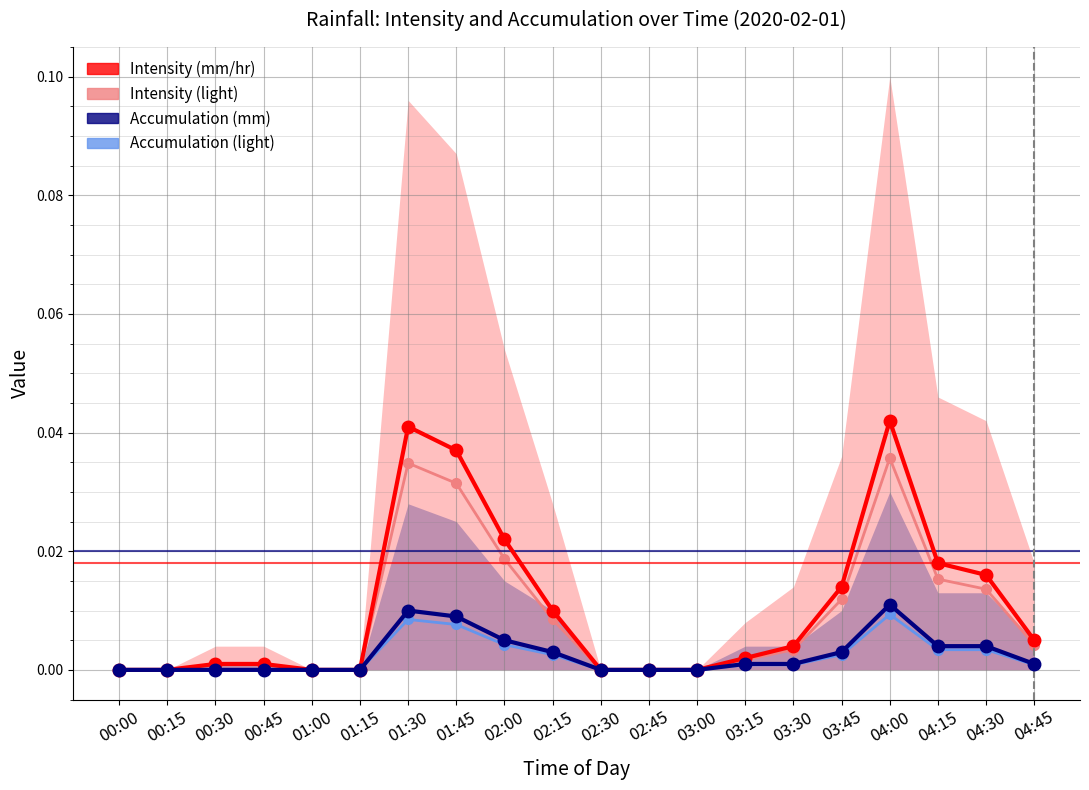

Which series changed the most between 03:30 and 04:45?

Intensity (mm/hr)